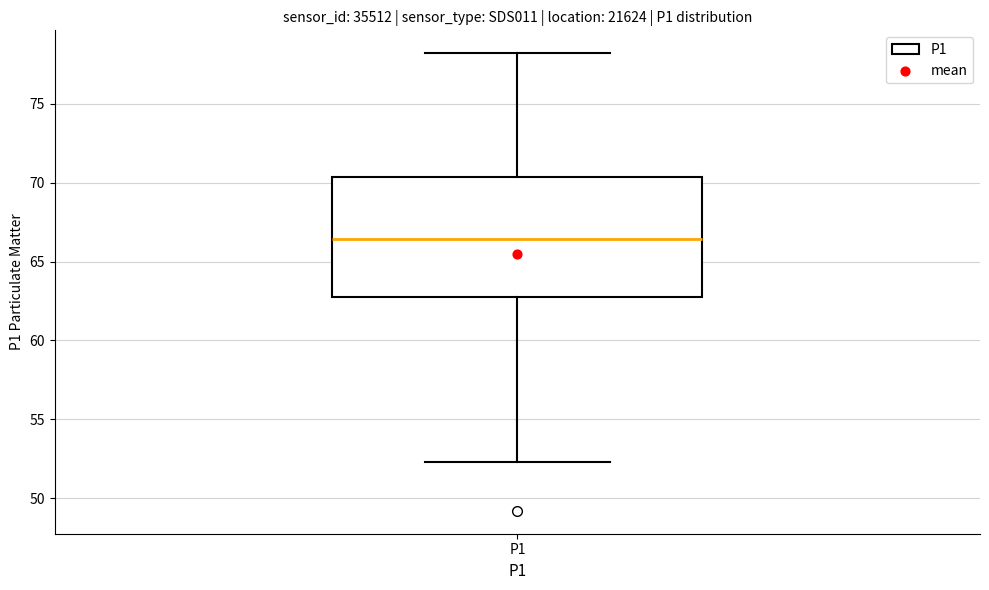

Read this box plot against the y-axis: the position of the median line, the range covered by the box, and the ends of both whiskers. The values are not printed on the chart, so give them approximately, as read against the axis.

median 66.5, box 63.0 to 70.5, whiskers 52.5 to 78.0